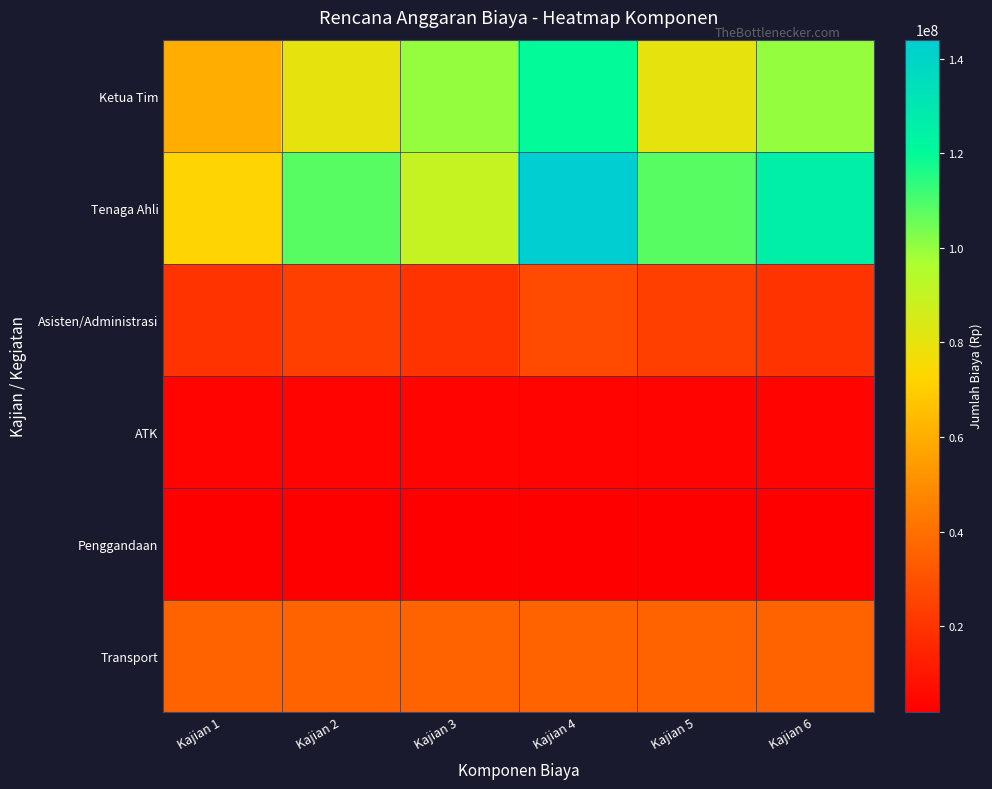

Count the number of data series in this chart.

6